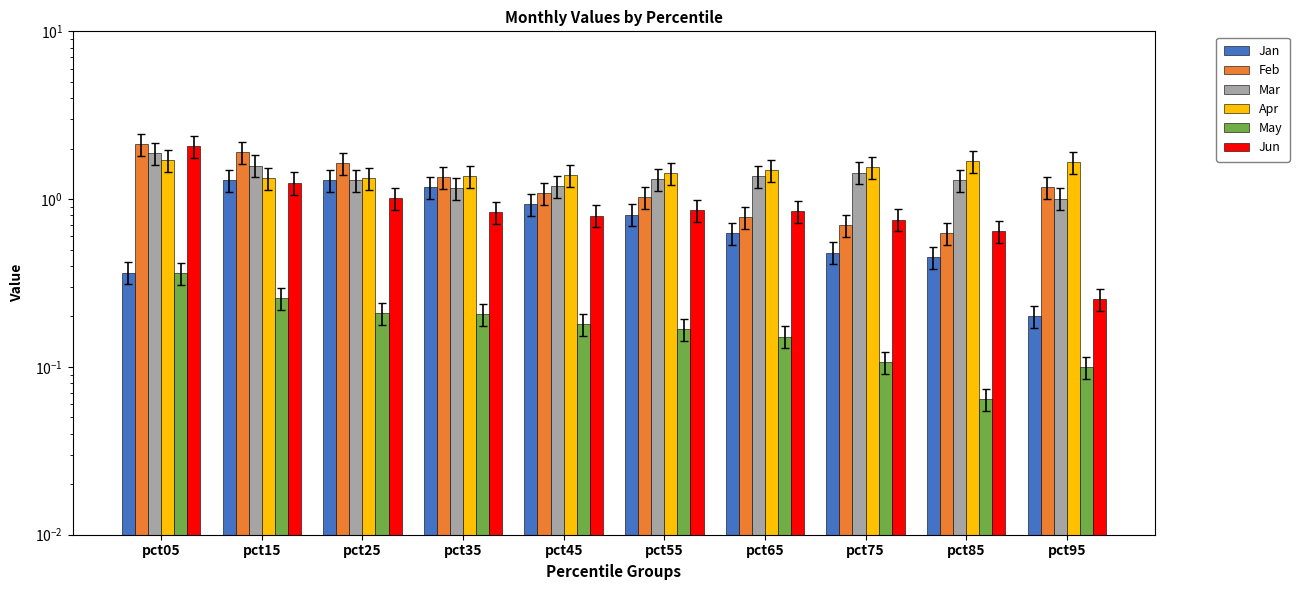

At how many categories does at least one series exceed 1?

10